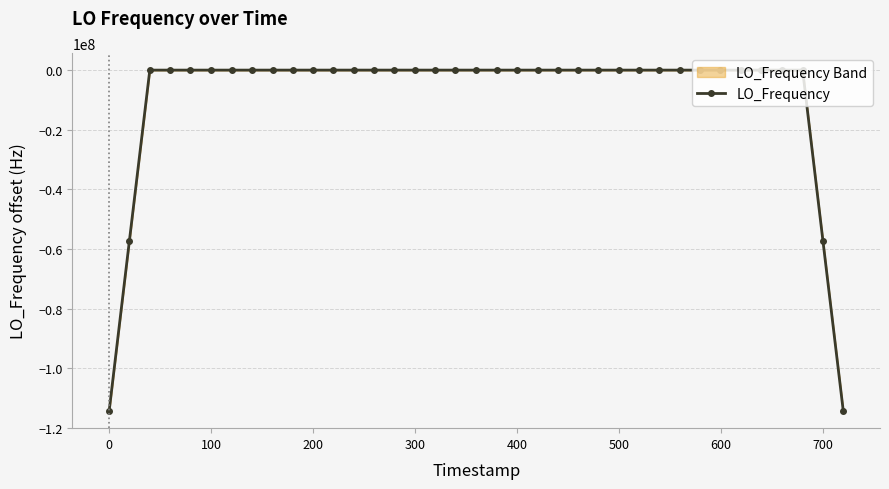

What is the lowest value of the LO_Frequency series?

-114418800.0